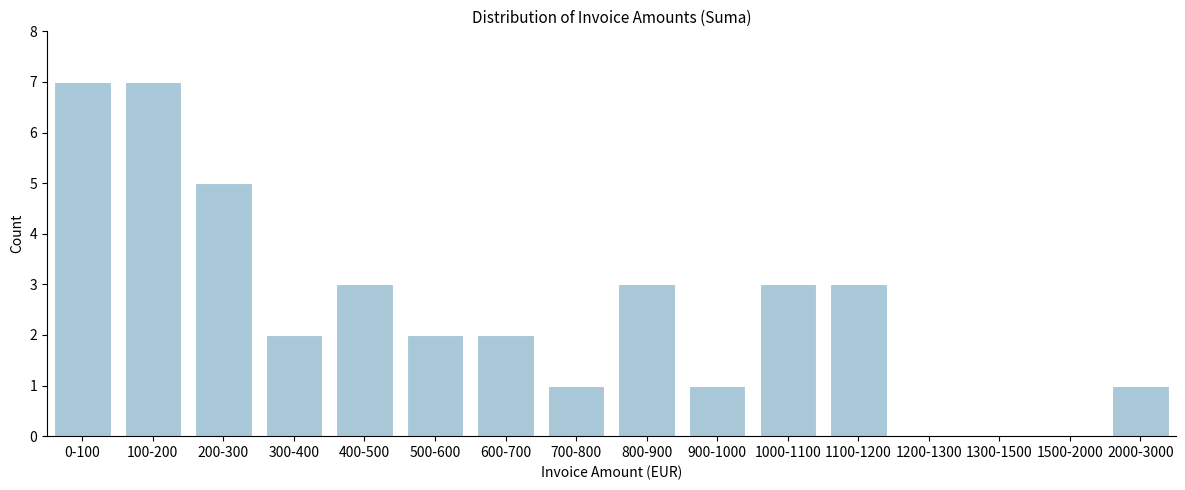

Reading right to left, extract all data points from this chart.

2000-3000=1	1500-2000=0	1300-1500=0	1200-1300=0	1100-1200=3	1000-1100=3	900-1000=1	800-900=3	700-800=1	600-700=2	500-600=2	400-500=3	300-400=2	200-300=5	100-200=7	0-100=7